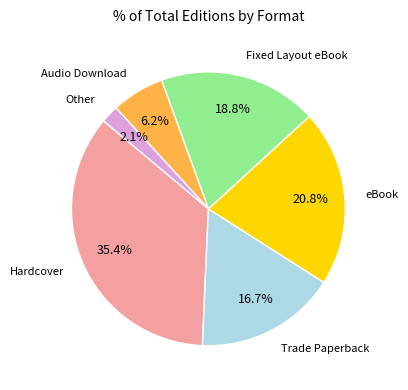

Does any single category account for the majority?

No